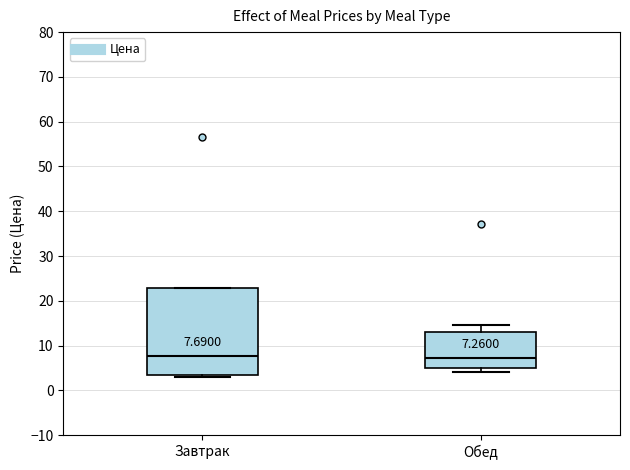

Which box is the tallest, from its lower edge to its upper edge?

Завтрак